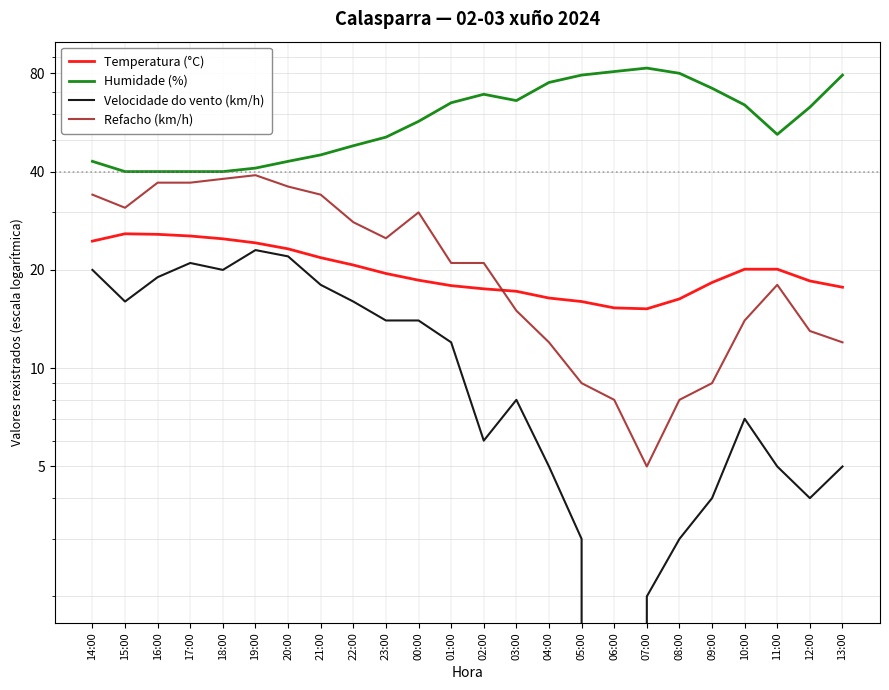

How many intersections are there between Refacho (km/h) and Temperatura (°C)?

1